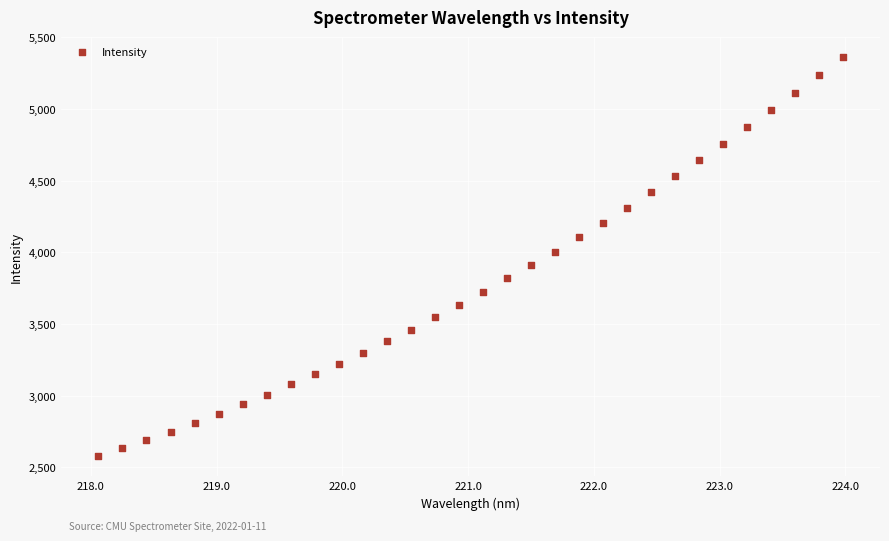

What is the range of X values (max minus min)?

5.9